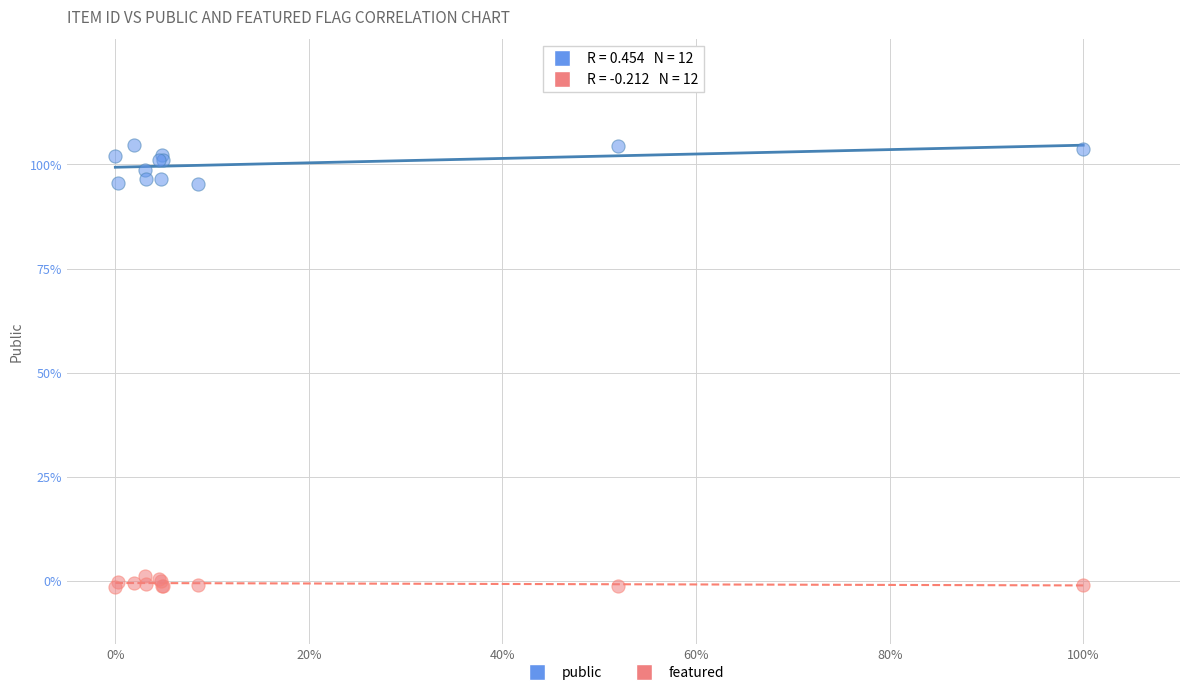

Which series reaches the minimum Y coordinate?

featured